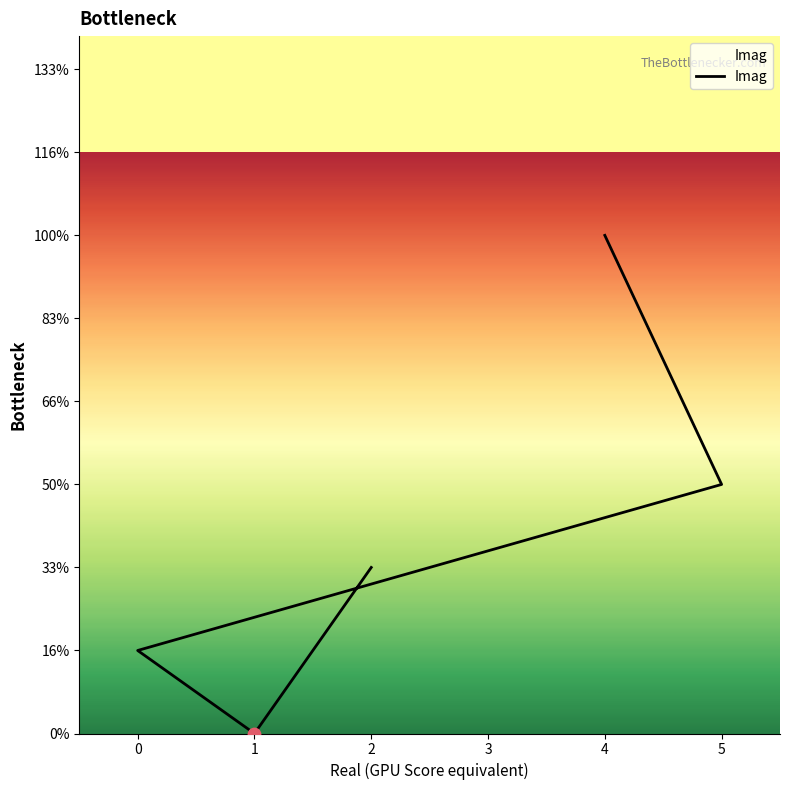

What is the ratio of the value at 5 to the value at 0?

3.0